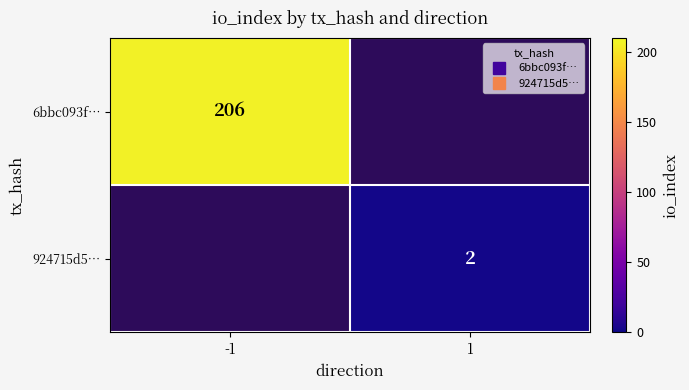

How many positive values does the 924715d5… series have?

1